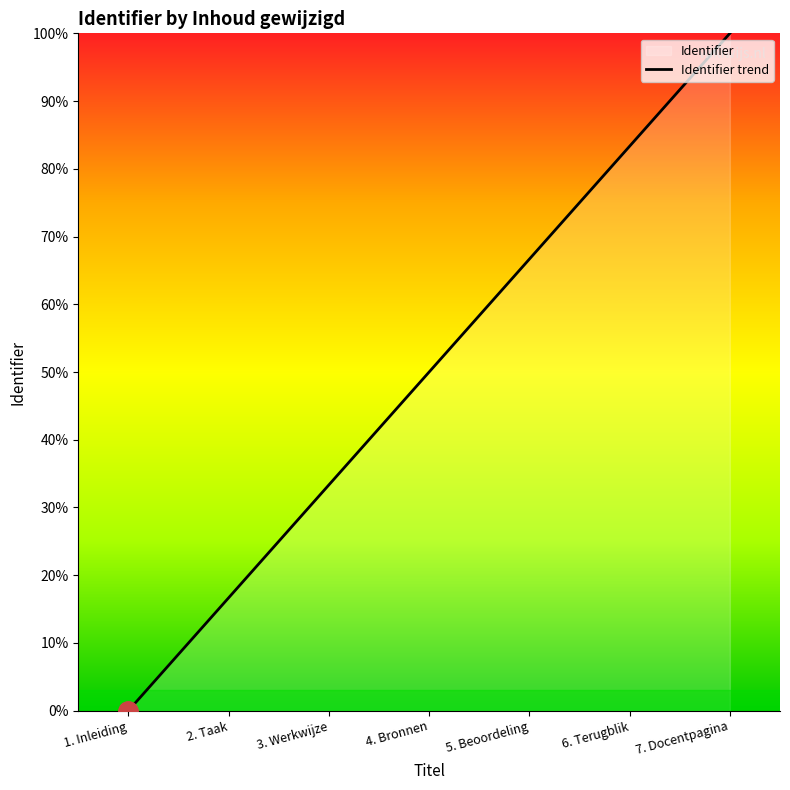

What value does the data have at 2. Taak?

16.7